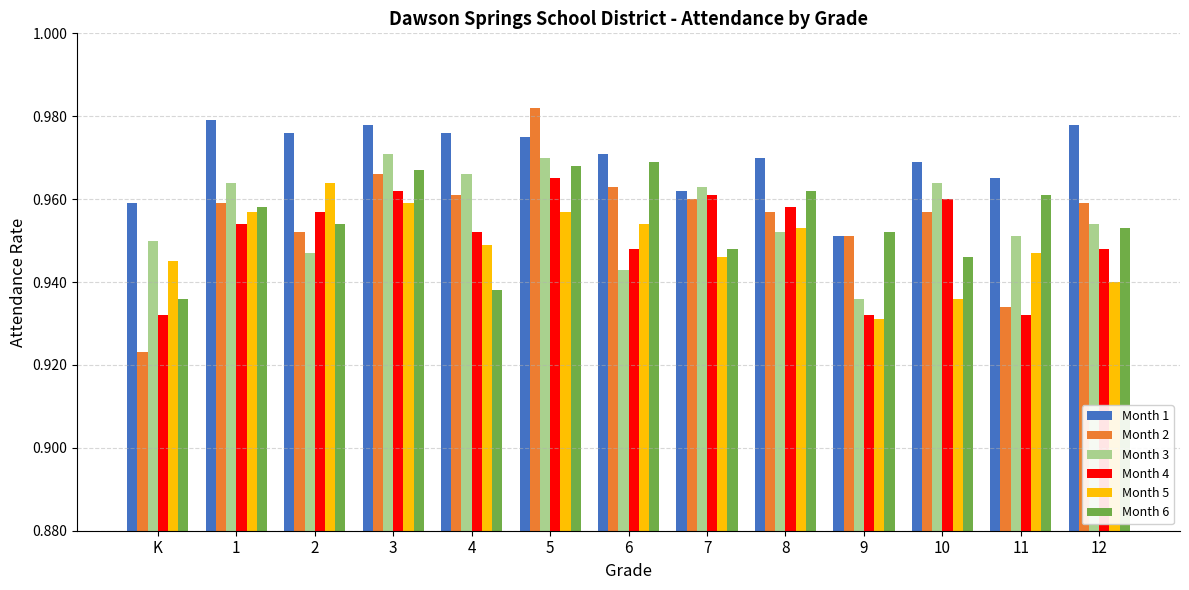

At which category is the sum across all series the highest?

5